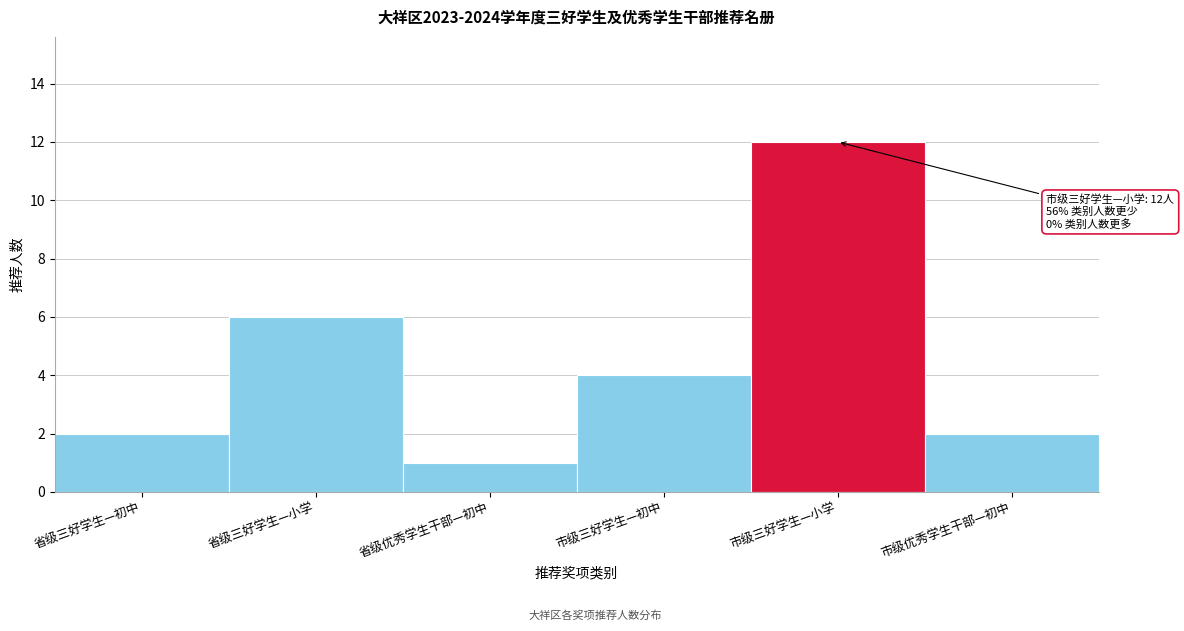

Reading left to right, what are all the values shown in this chart?

省级三好学生—初中=2	省级三好学生—小学=6	省级优秀学生干部—初中=1	市级三好学生—初中=4	市级三好学生—小学=12	市级优秀学生干部—初中=2